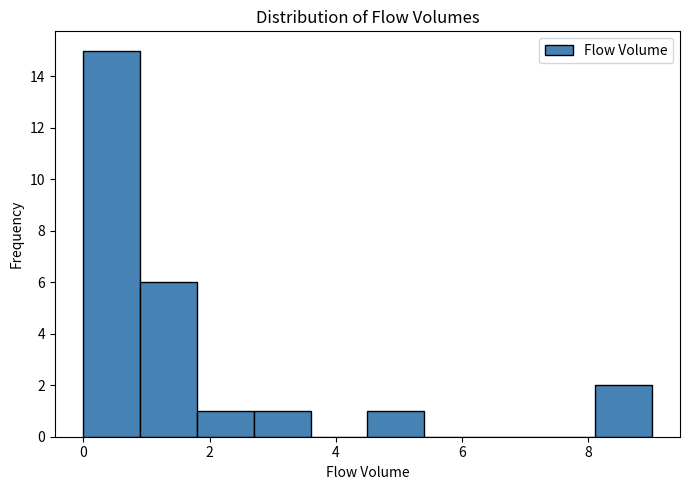

How tall is the bar that spans 4.5 to 5.4 on the x-axis? Neither the bar edges nor the heights are printed on the chart, so give them approximately, as read against the axes.

1